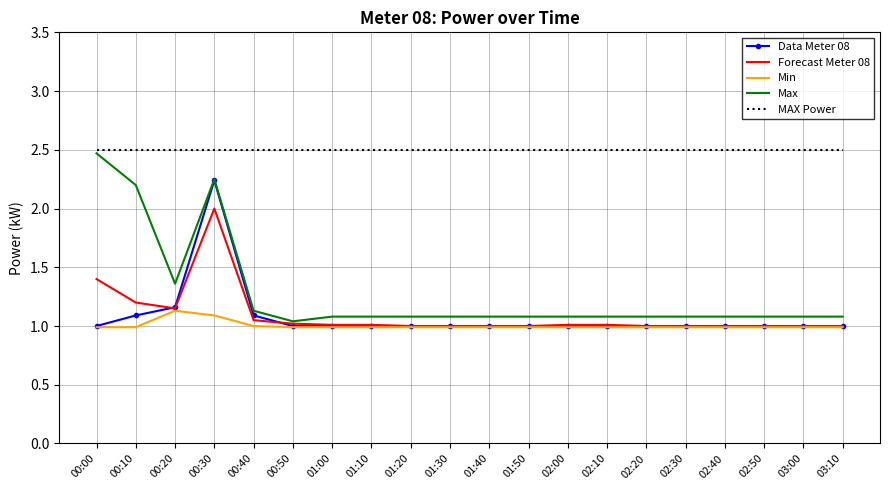

What position from the right is 02:10?

7